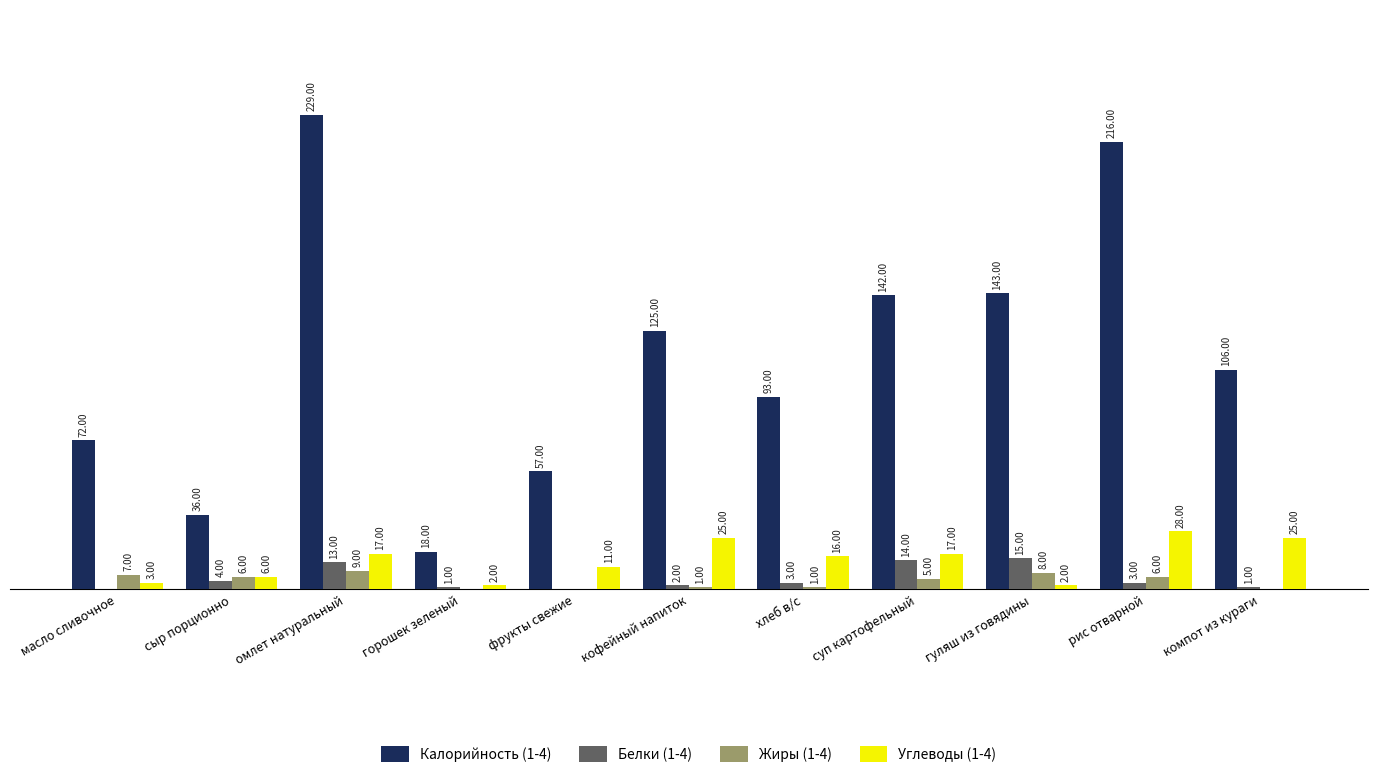

What are all the series names shown in the legend?

Калорийность (1-4), Белки (1-4), Жиры (1-4), Углеводы (1-4)